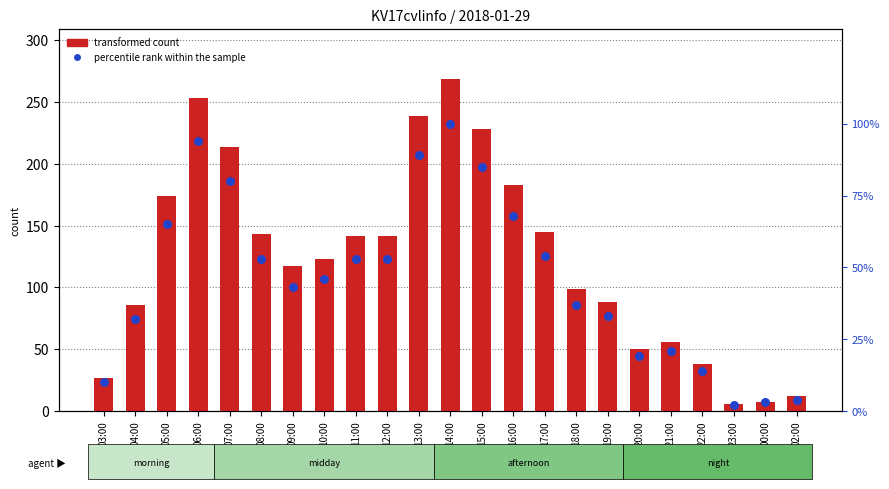

Which series has the largest total across all categories?

transformed count